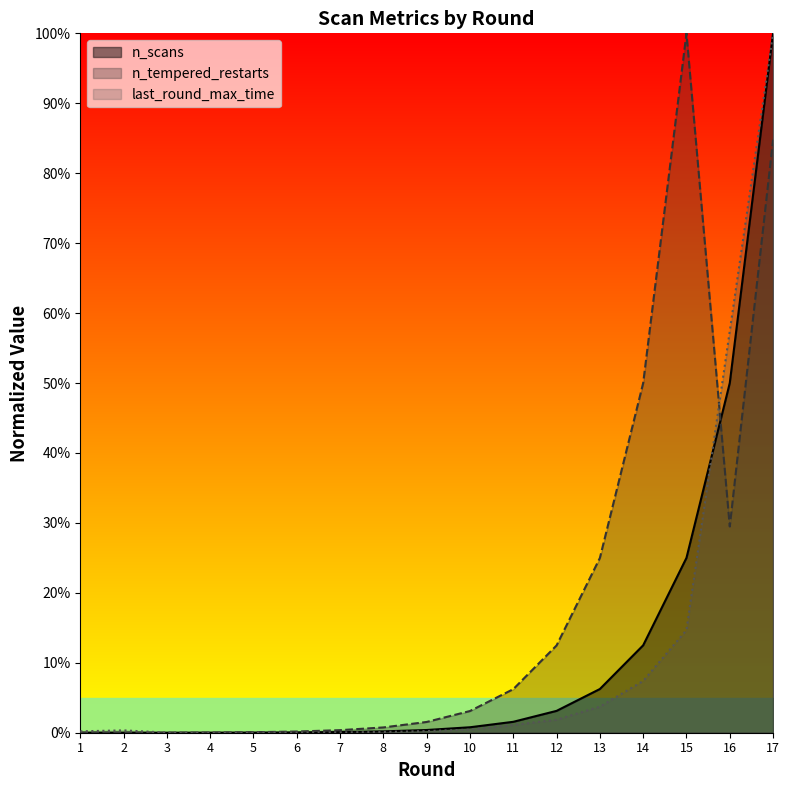

Does the chart have visible grid lines?

No